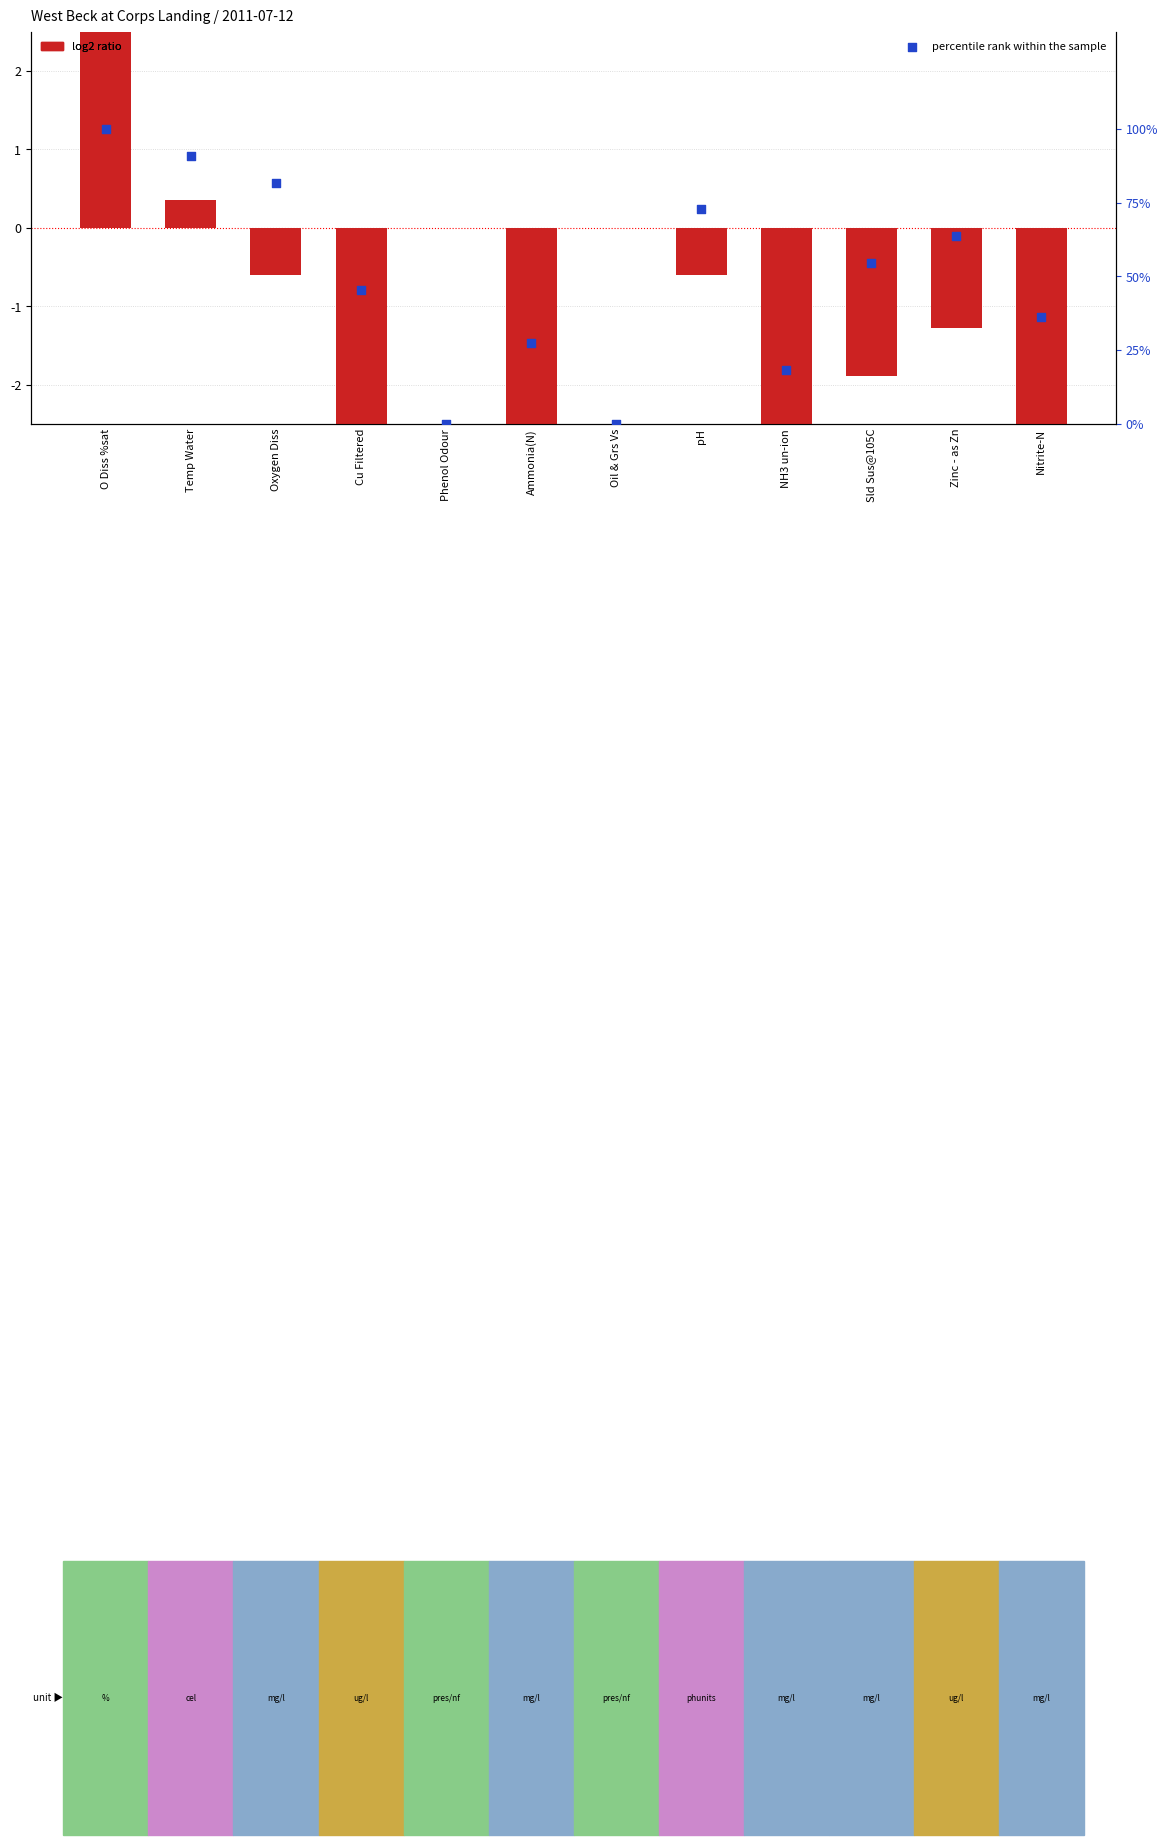

Which series contains the highest Y value?

percentile rank within the sample